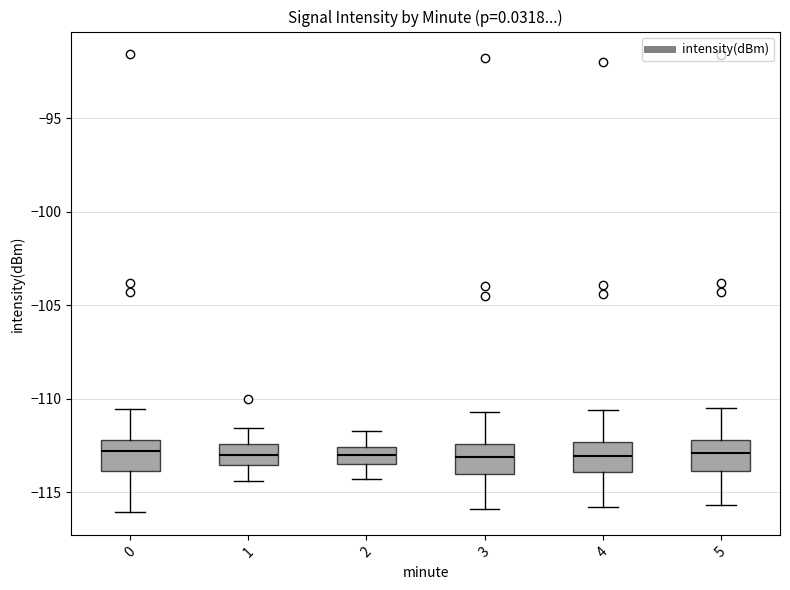

Reading left to right, transcribe this box plot: for each box, give where its median line is, the range the box spans, and where its two whiskers end, as read against the y-axis. The values are not printed on the chart, so give them approximately, as read against the axis.

0: median -113.0, box -114.0 to -112.0, whiskers -116.0 to -110.5
1: median -113.0, box -113.5 to -112.5, whiskers -114.5 to -111.5
2: median -113.0, box -113.5 to -112.5, whiskers -114.5 to -111.5
3: median -113.0, box -114.0 to -112.5, whiskers -116.0 to -110.5
4: median -113.0, box -114.0 to -112.5, whiskers -116.0 to -110.5
5: median -113.0, box -114.0 to -112.0, whiskers -115.5 to -110.5